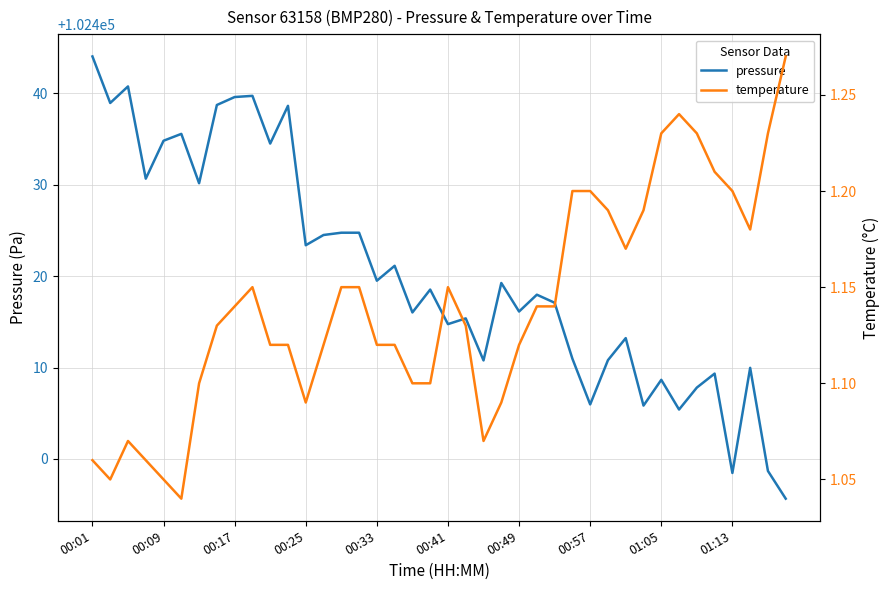

True or false: pressure and temperature cross at least once.

False